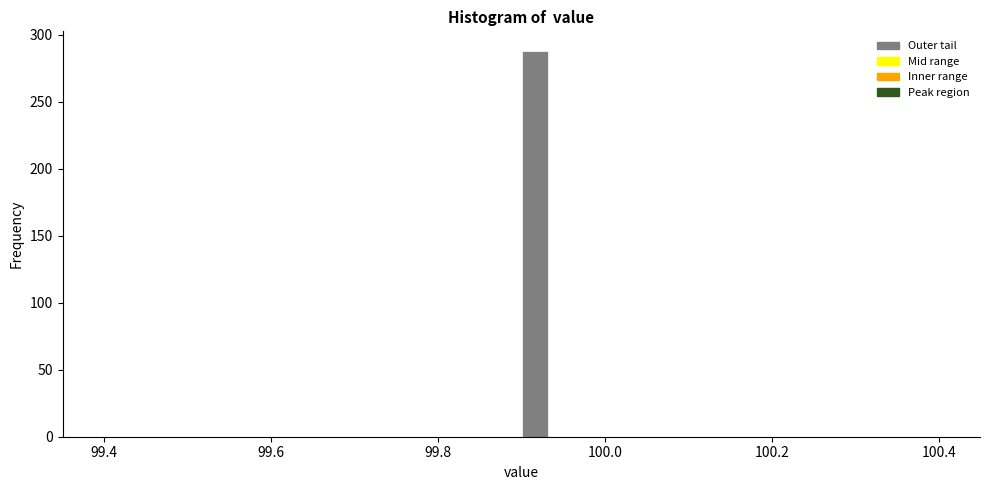

Around what value on the x-axis is the tallest bar? Give the approximate position of its centre, as read against the axis.

99.92